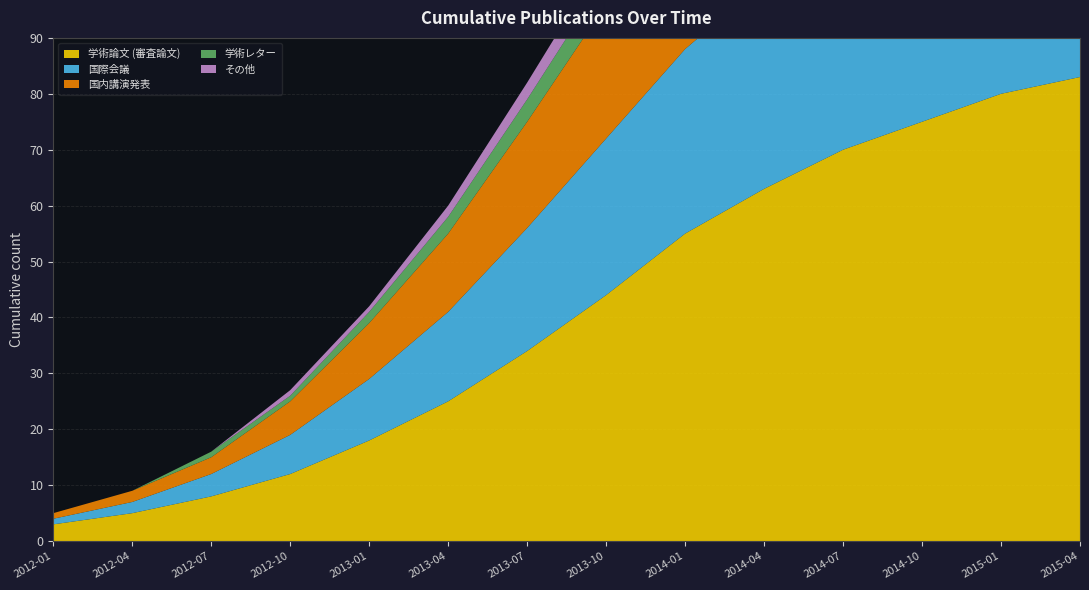

Reading right to left, list all the values displayed in this chart.

学術論文 (審査論文): 83	80	75	70	63	55	44	34	25	18	12	8	5	3
国際会議: 47	45	43	40	37	33	28	22	16	11	7	4	2	1
国内講演発表: 40	38	36	34	31	28	24	19	14	10	6	3	2	1
学術レター: 9	8	8	7	7	6	5	4	3	2	1	1	0	0
その他: 7	7	6	6	5	5	4	3	2	1	1	0	0	0